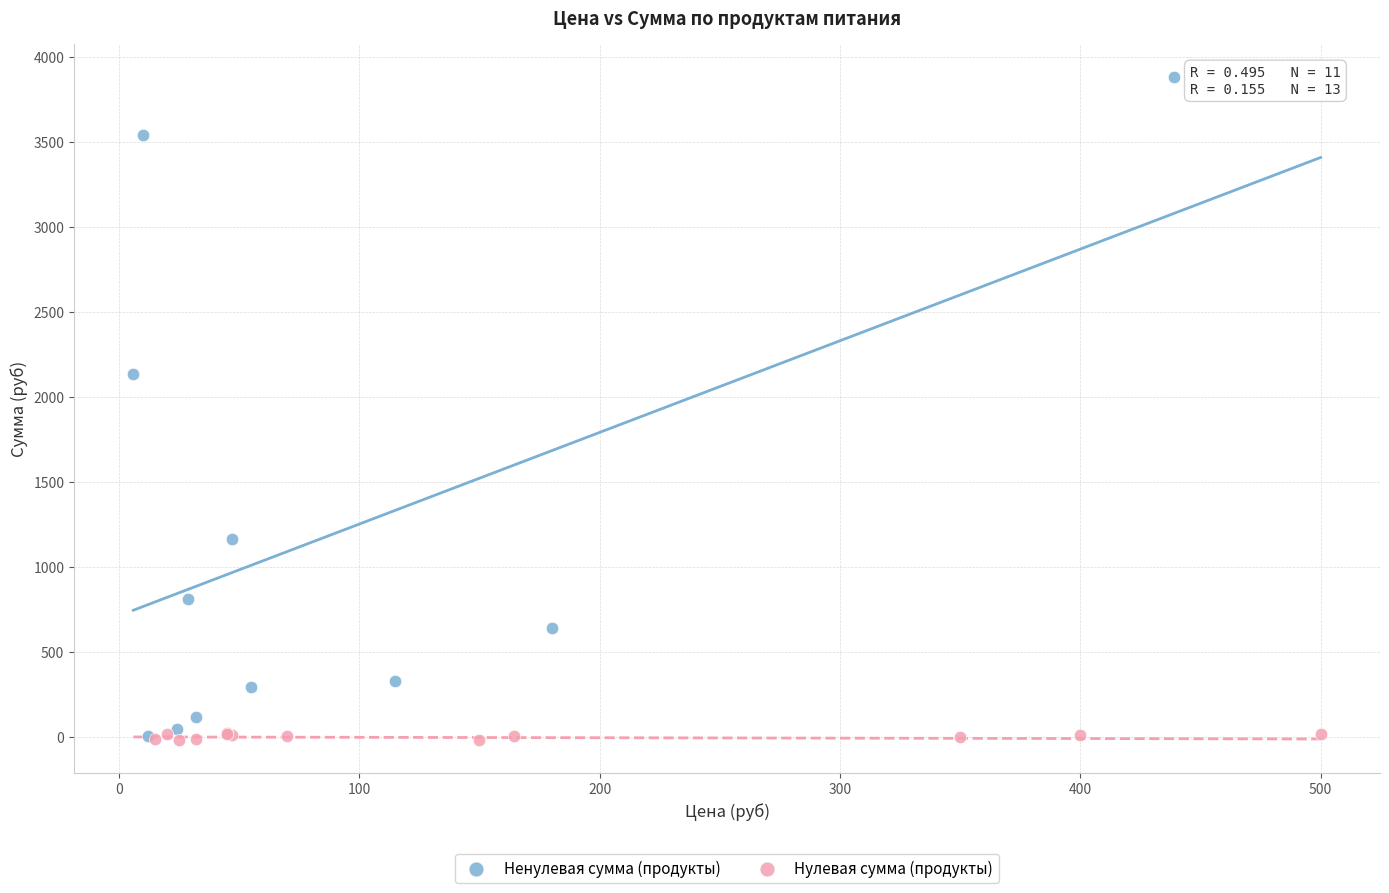

Which series has the widest spread of Y values?

Ненулевая сумма (продукты)